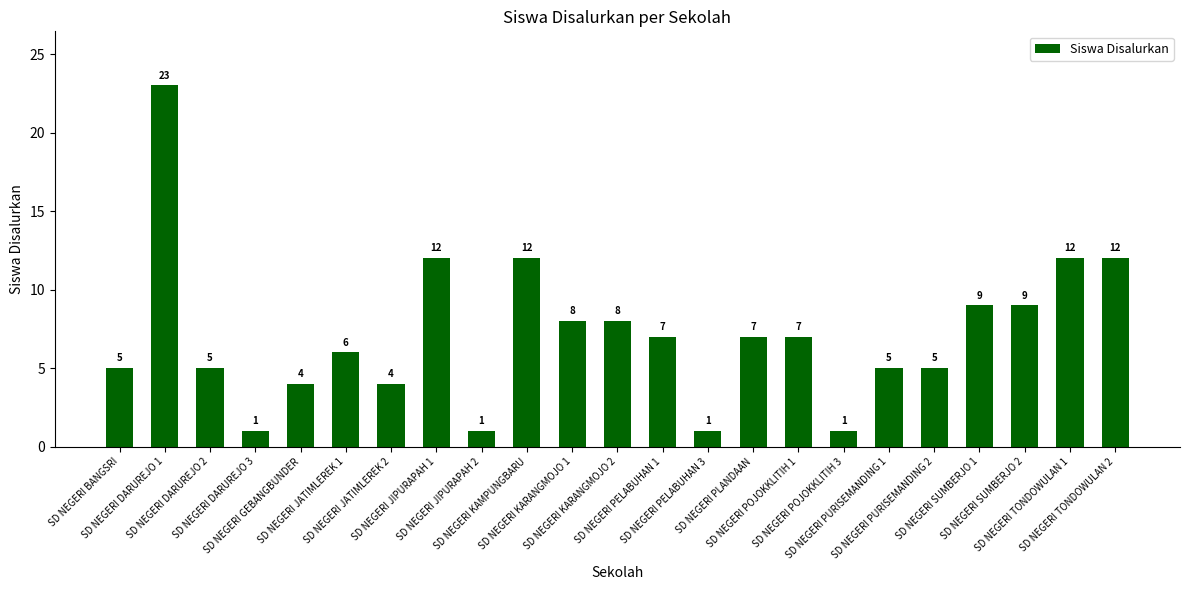

What is the sum of all values?

164